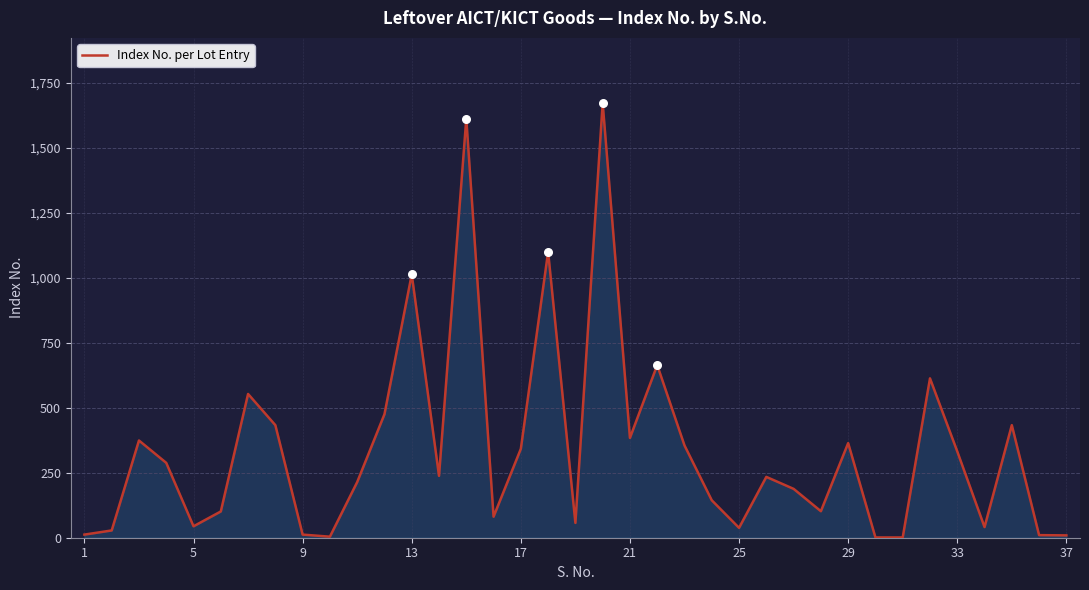

What is the difference between the maximum and minimum values?

1671